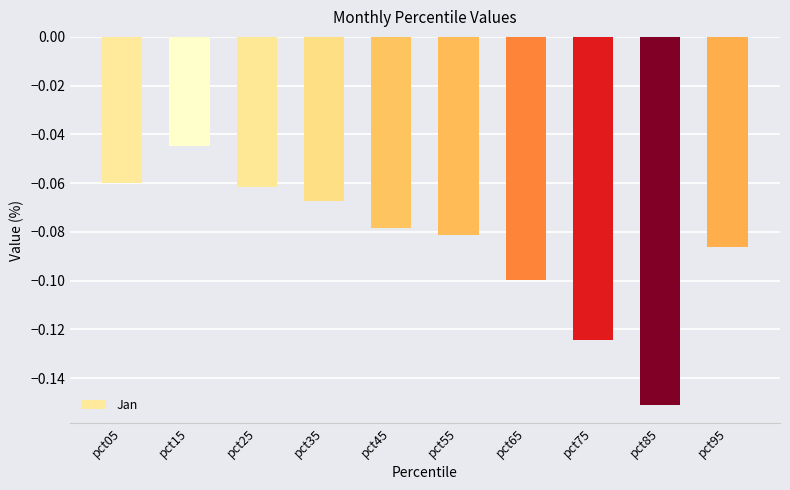

At which category does the chart reach its minimum across all series?

pct85